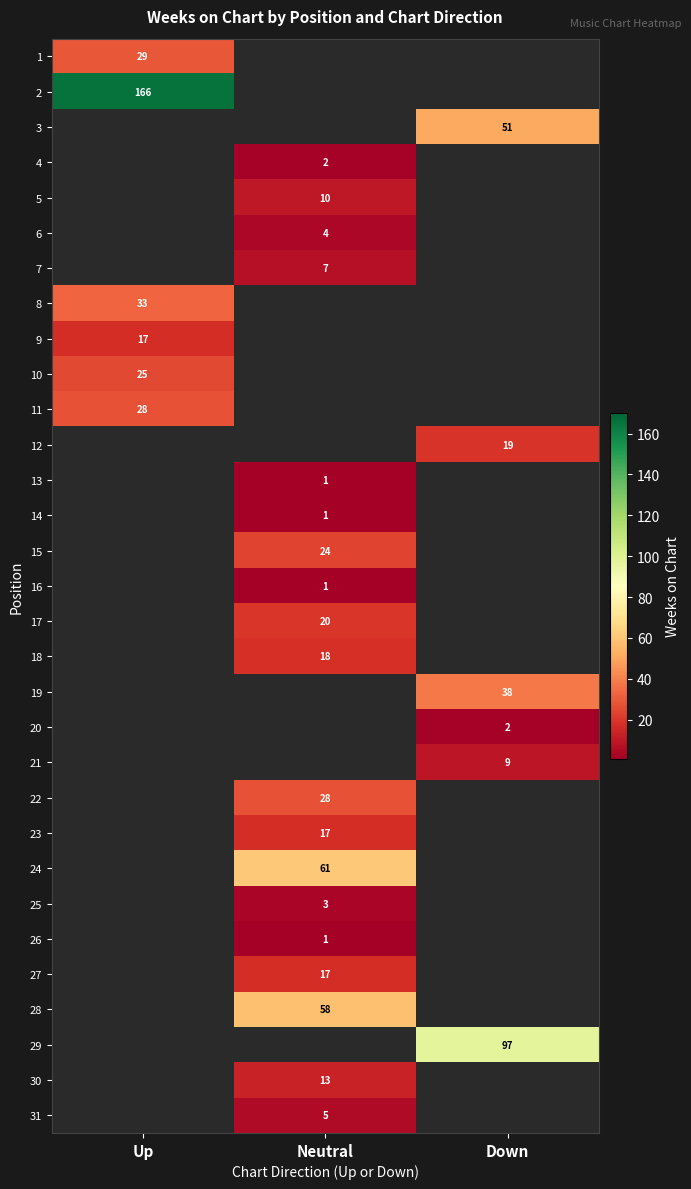

At how many categories does at least one series exceed 146?

1